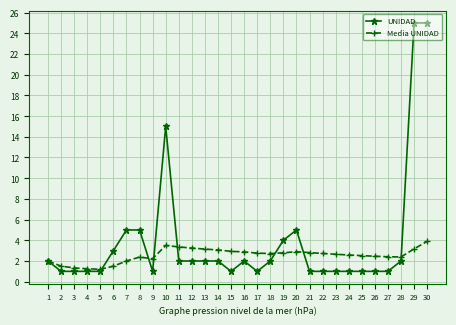

What are all the series names shown in the legend?

UNIDAD, Media UNIDAD